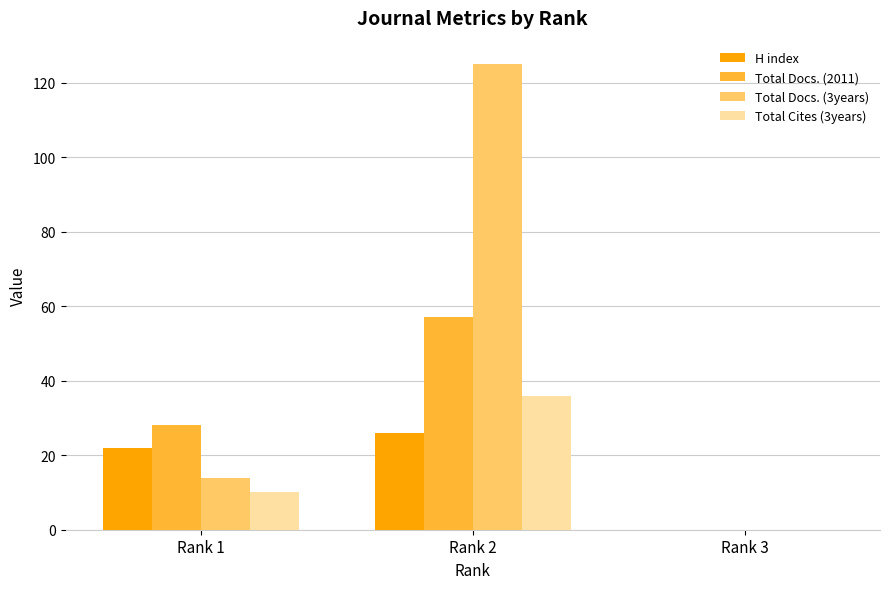

Is the value of H index at Rank 2 greater than the value of Total Docs. (3years) at Rank 1?

Yes